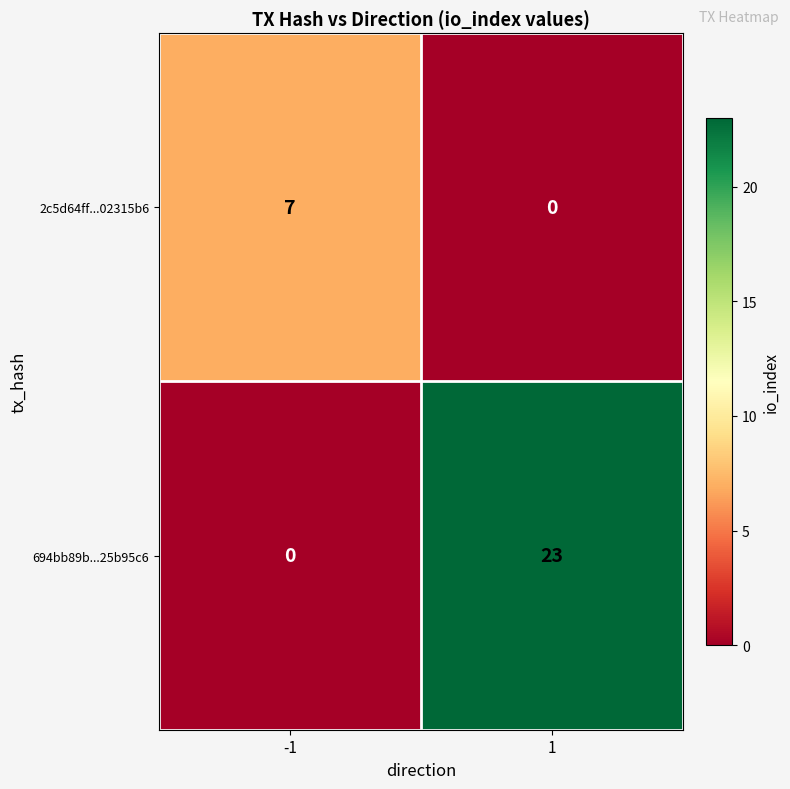

Which series has the largest total across all categories?

694bb89b...25b95c6